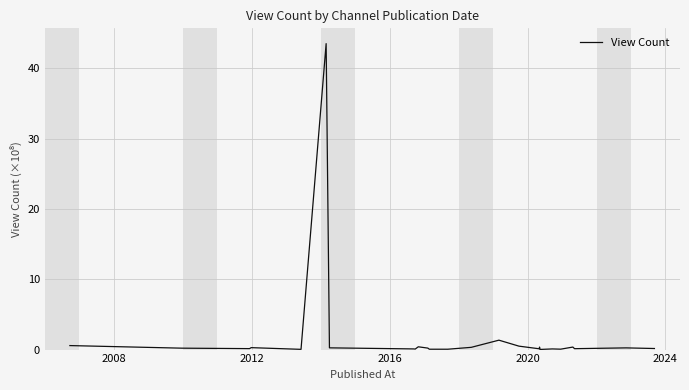

How many categories are shown in the chart?

25